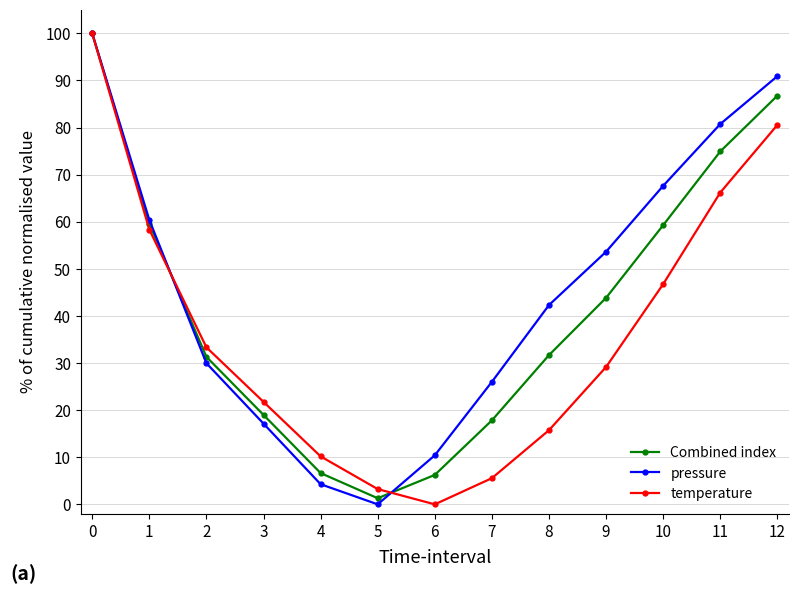

True or false: Combined index and pressure cross at least once.

True